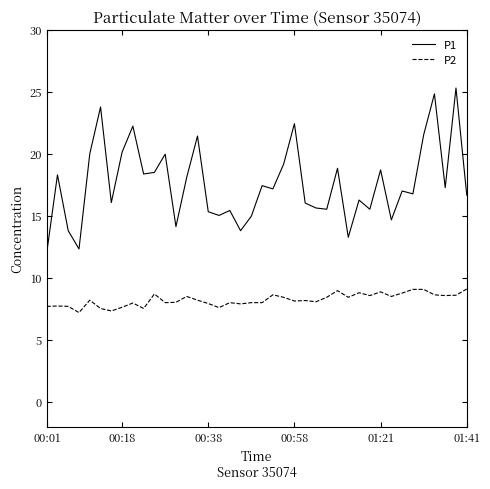

What is the maximum value shown in the chart?

25.3